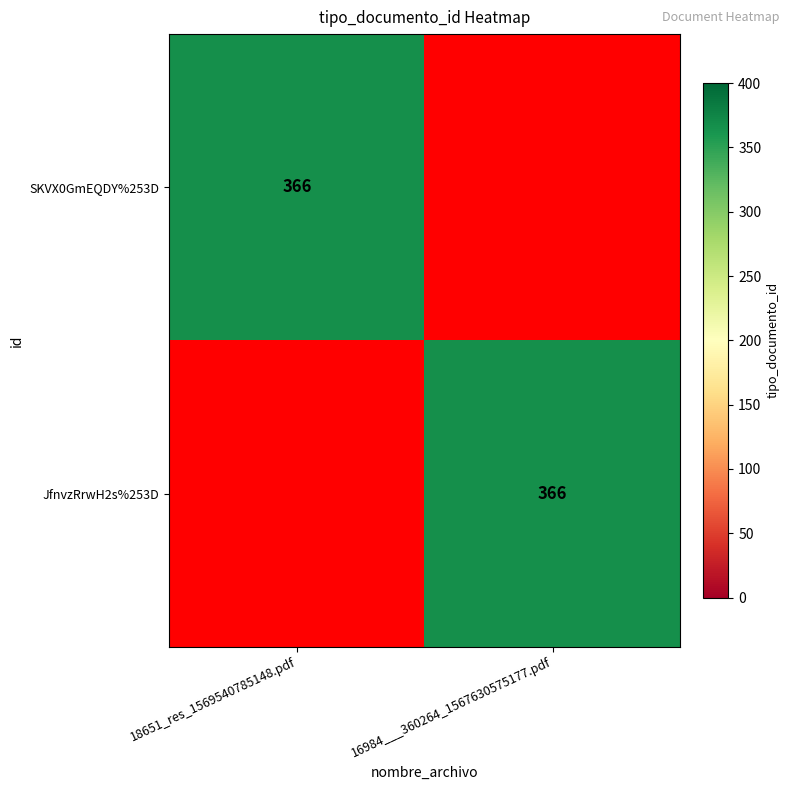

True or false: JfnvzRrwH2s%253D has a value of 138 at 16984___360264_1567630575177.pdf.

False